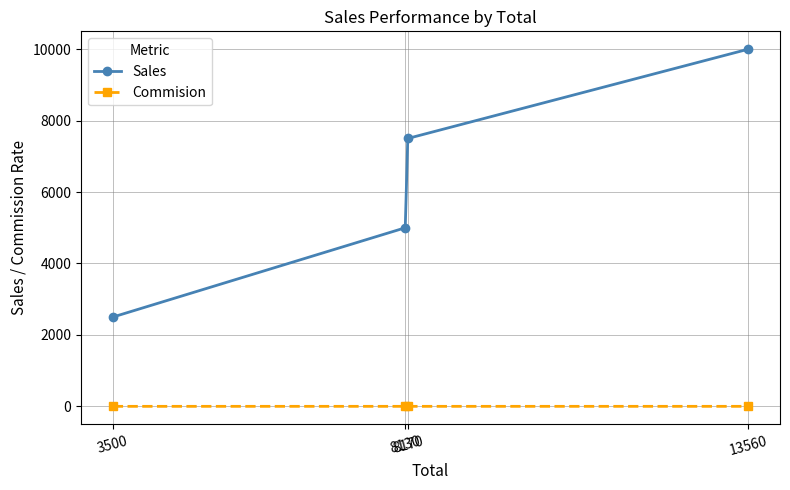

Is the value of Commision at 8170 greater than the value of Sales at 8130?

No